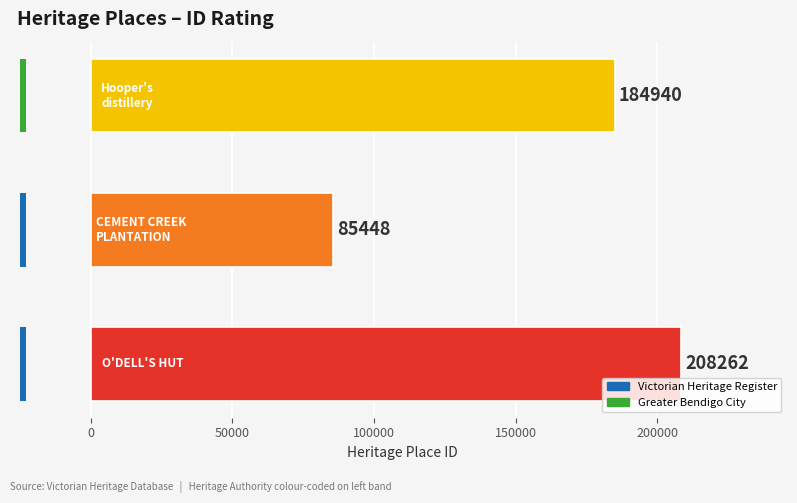

What is the average value?

159550